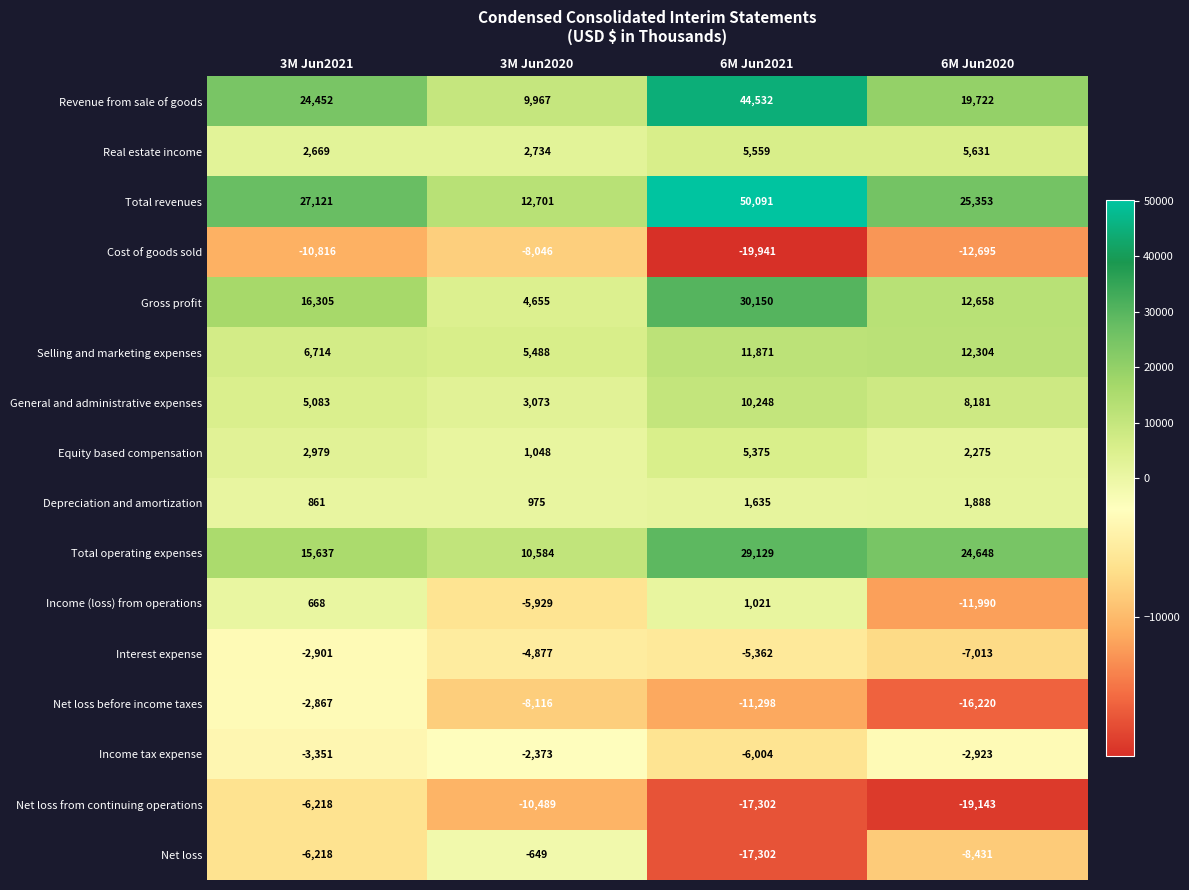

How many distinct data groups are displayed?

16